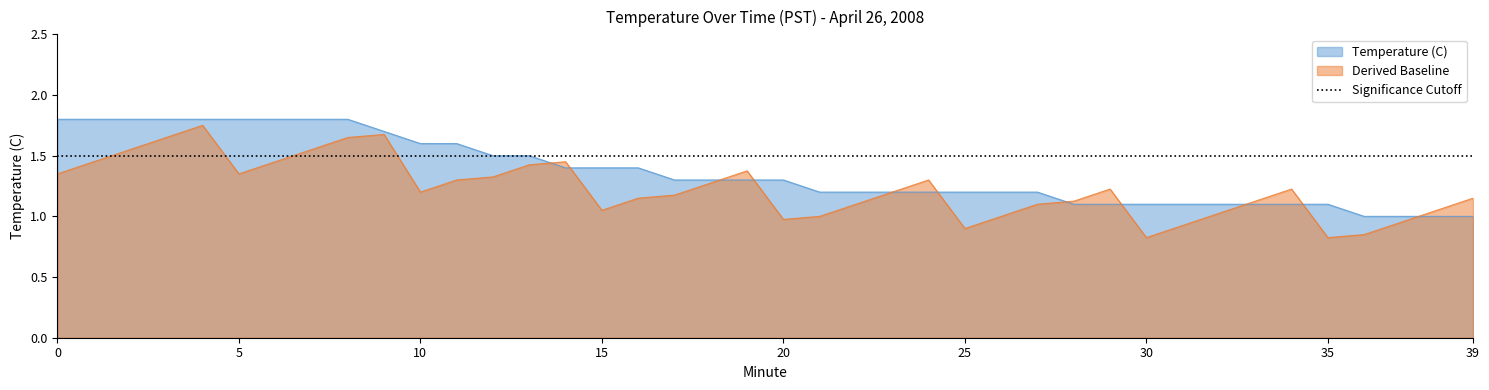

What is the change in value from 9 to 12?

-0.2